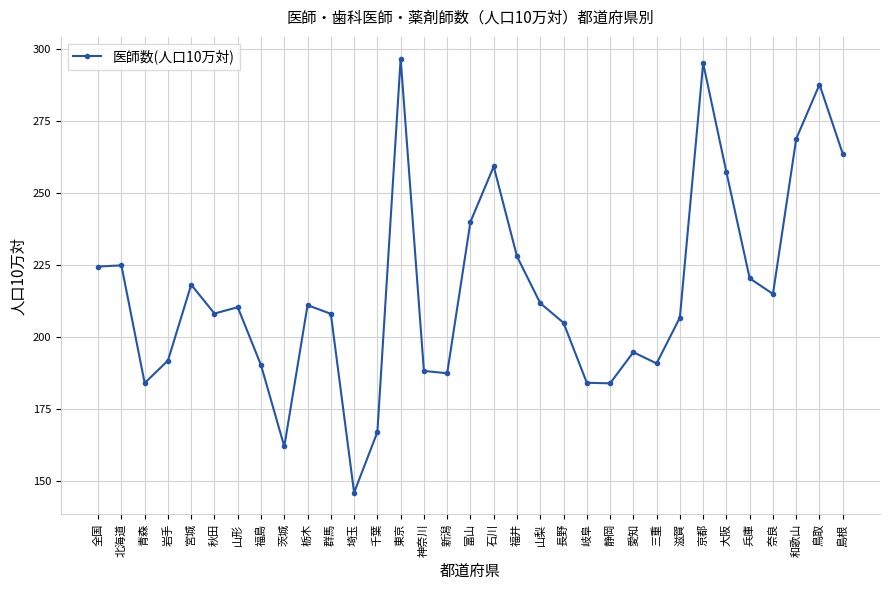

Count the number of data series in this chart.

1